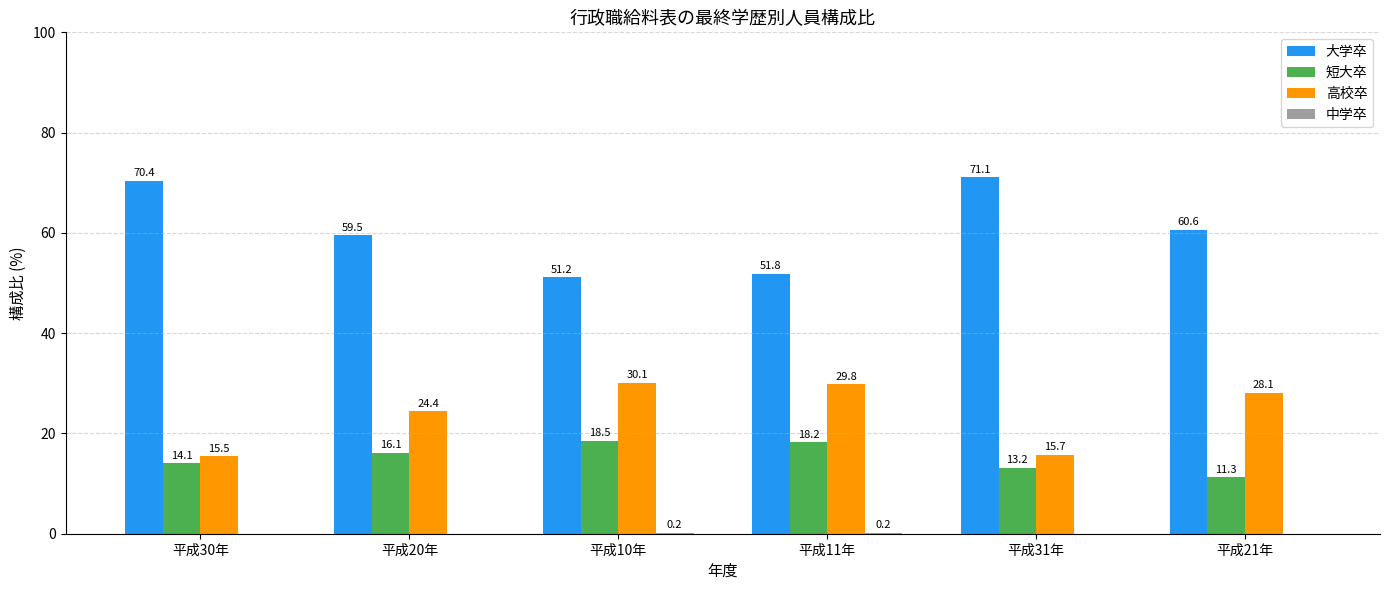

What is the sum of all 大学卒 values?

364.6